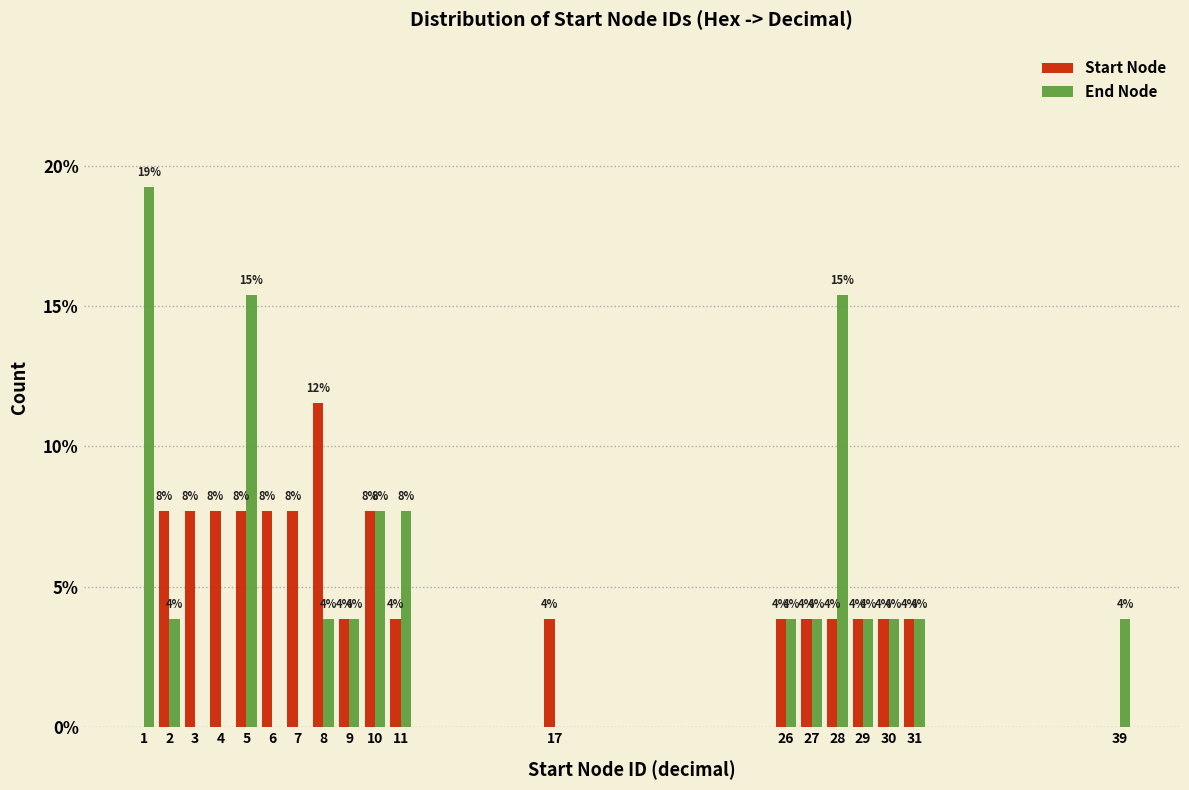

Are the bars horizontal?

No